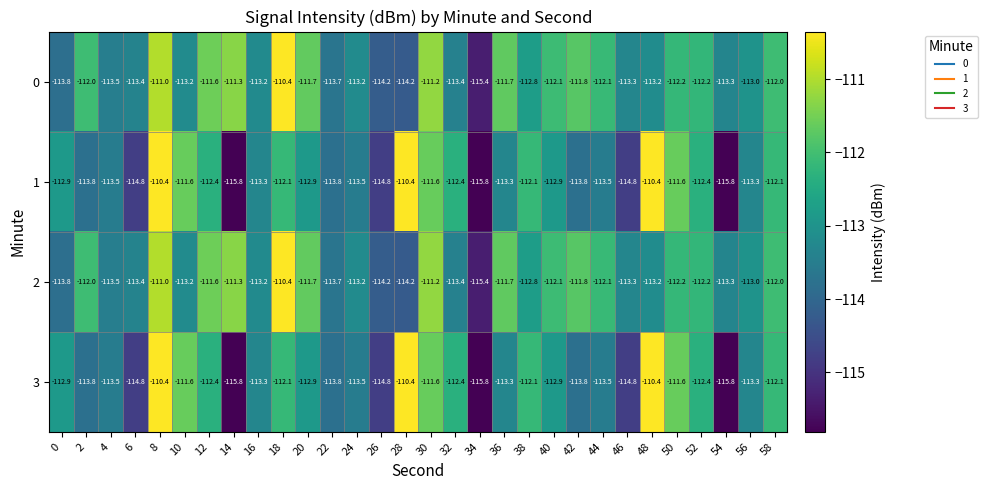

What value does the 2 series have at 40?

-112.1